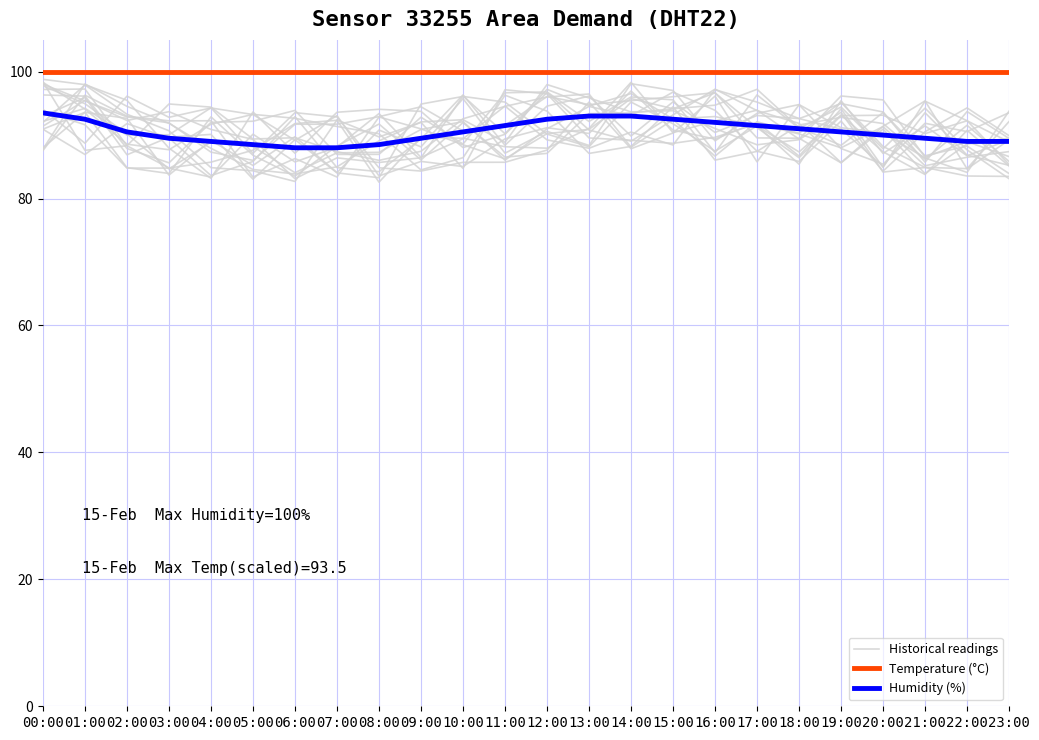

Does the chart have visible grid lines?

Yes